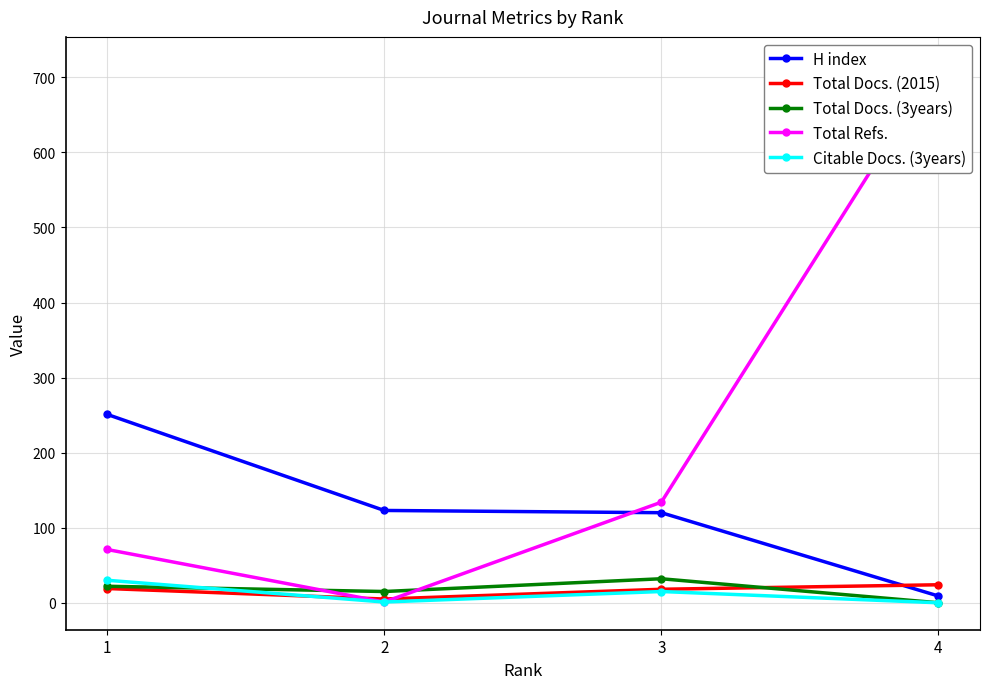

List the series in order of their peak value, highest first.

Total Refs., H index, Total Docs. (3years), Citable Docs. (3years), Total Docs. (2015)